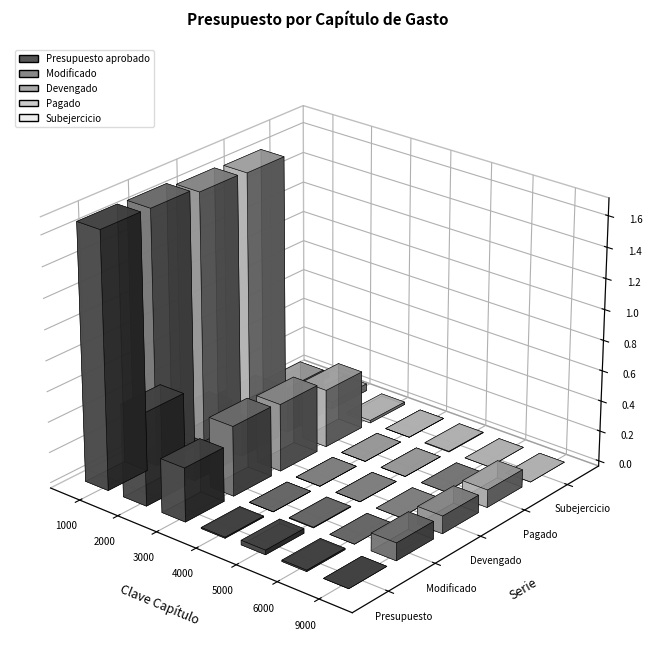

What is the sum of the Presupuesto aprobado values at 9000 and 5000?

296074450.0